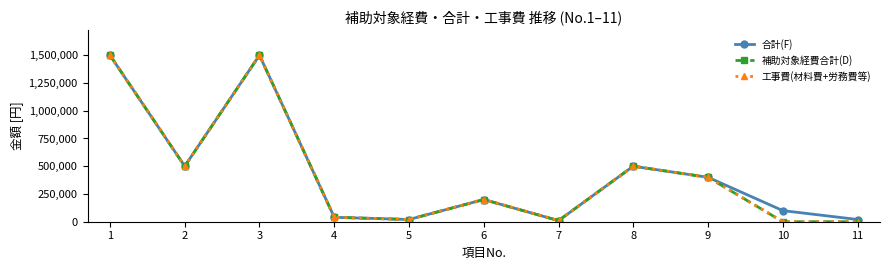

Rank the series at 5 from highest to lowest value.

合計(F), 補助対象経費合計(D), 工事費(材料費+労務費等)